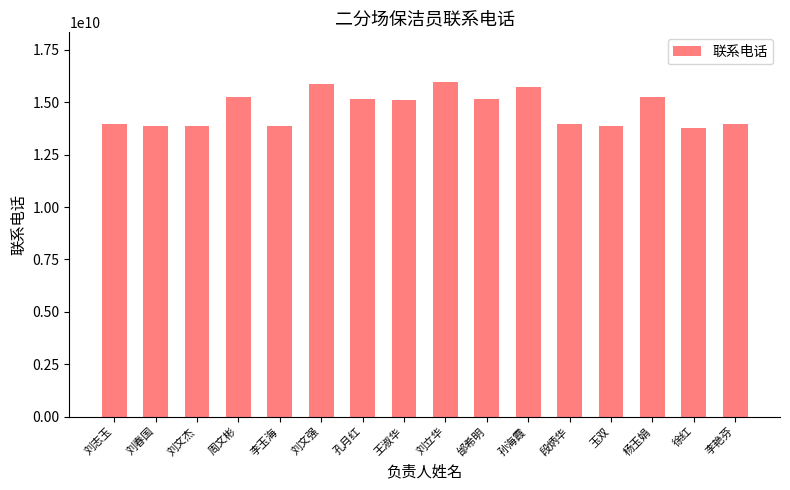

What is the minimum value shown in the chart?

13754056295